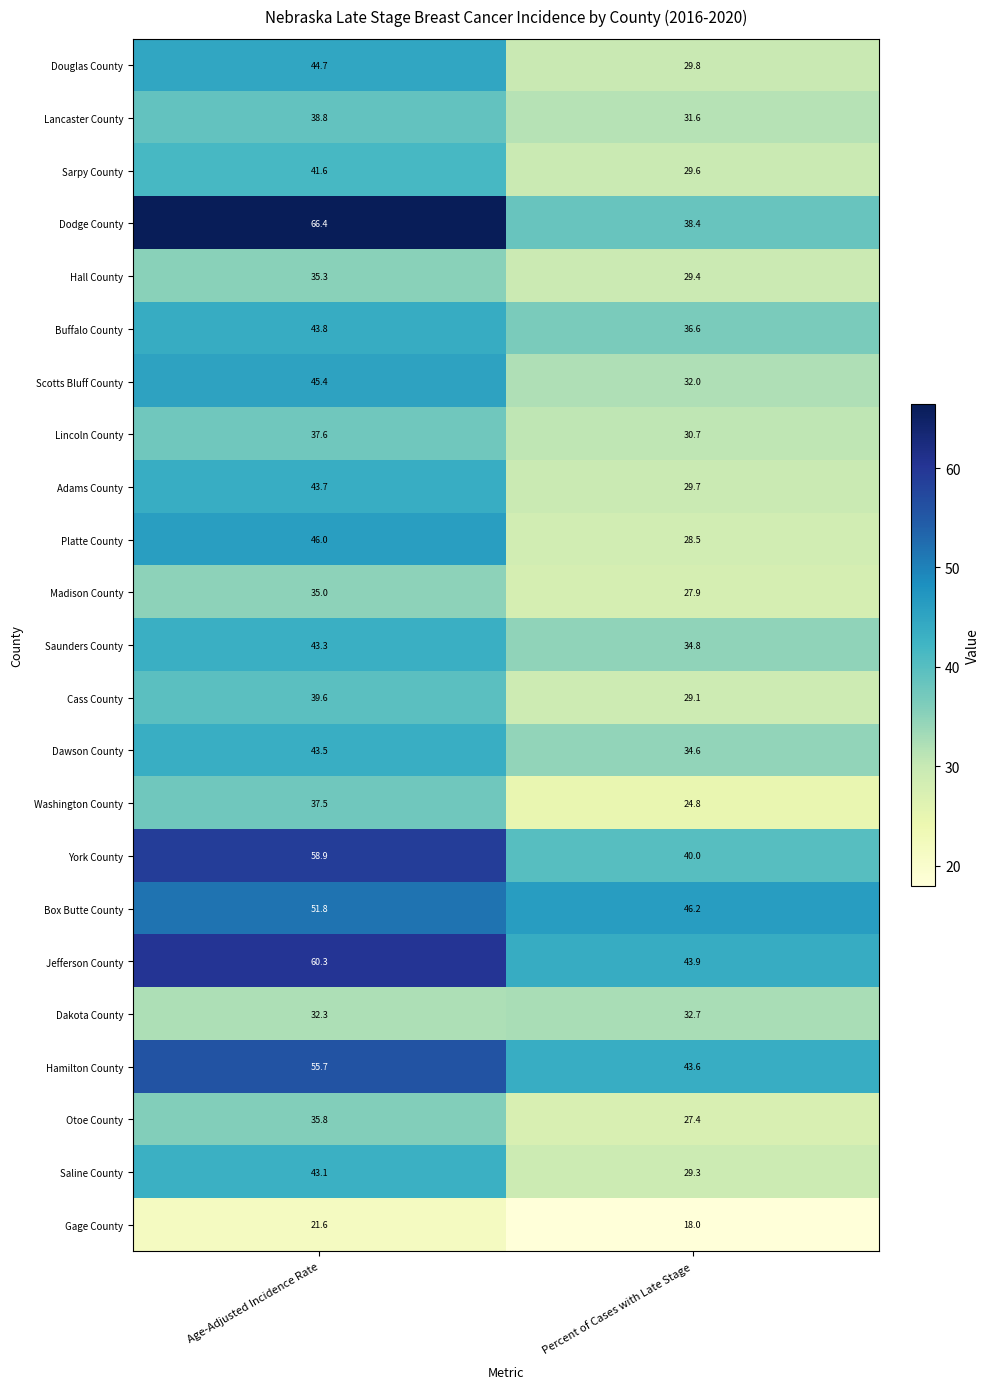

Which series changed the most between Age-Adjusted Incidence Rate and Percent of Cases with Late Stage?

Dodge County